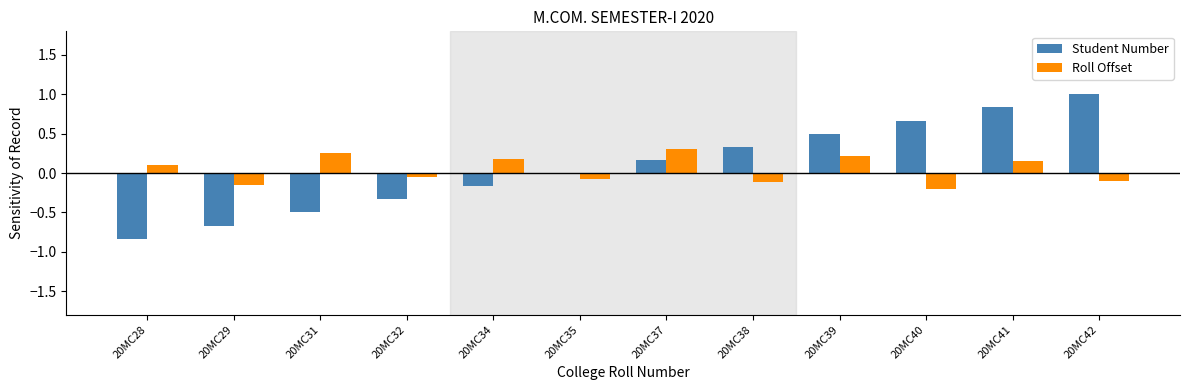

What is the sum of all Roll Offset values?

0.5